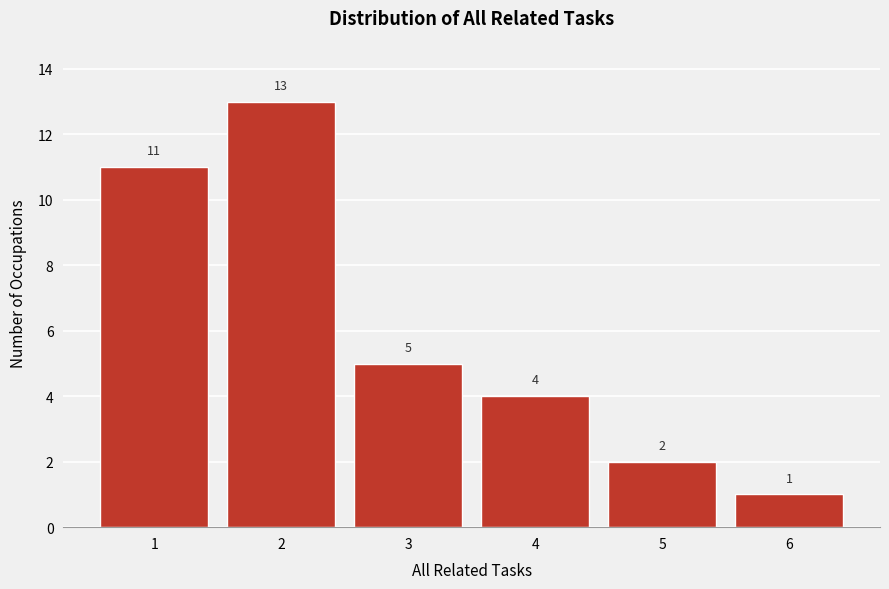

Reading right to left, extract all data points from this chart.

1	2	4	5	13	11